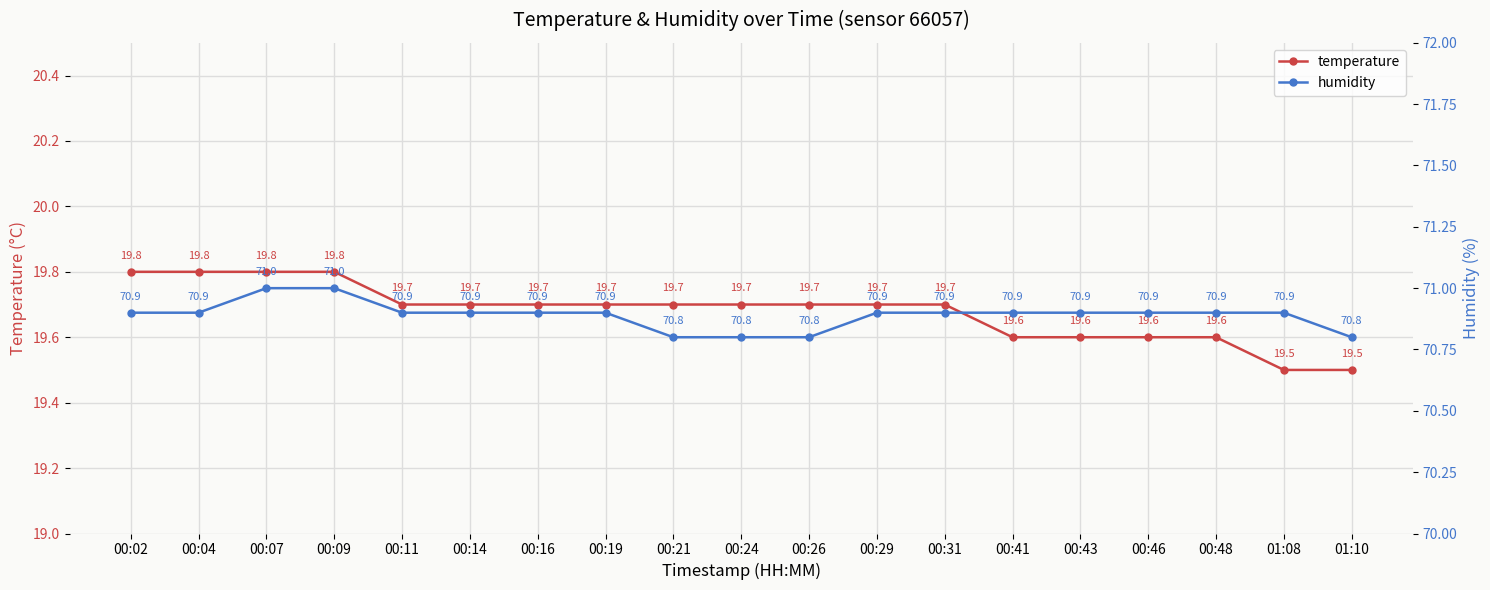

Which has a higher value, 00:02 or 00:29?

00:02